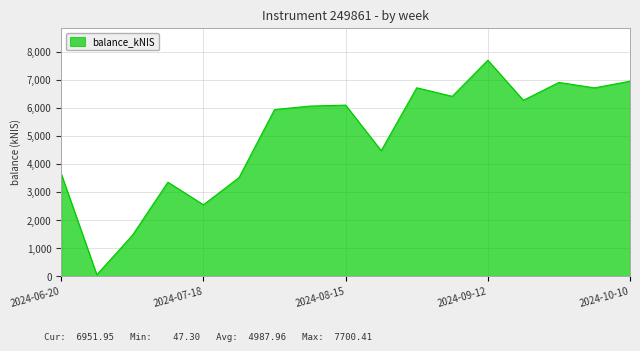

What is the average value?

4988.0